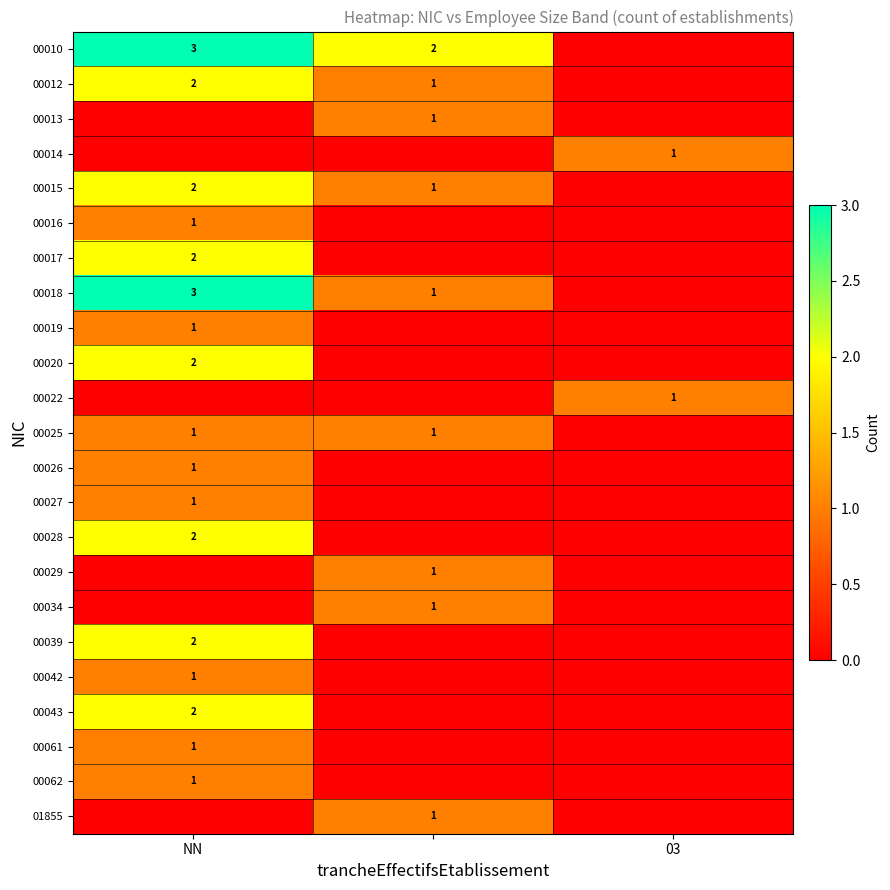

The 00028 series shows 2 at NN. True or false?

True